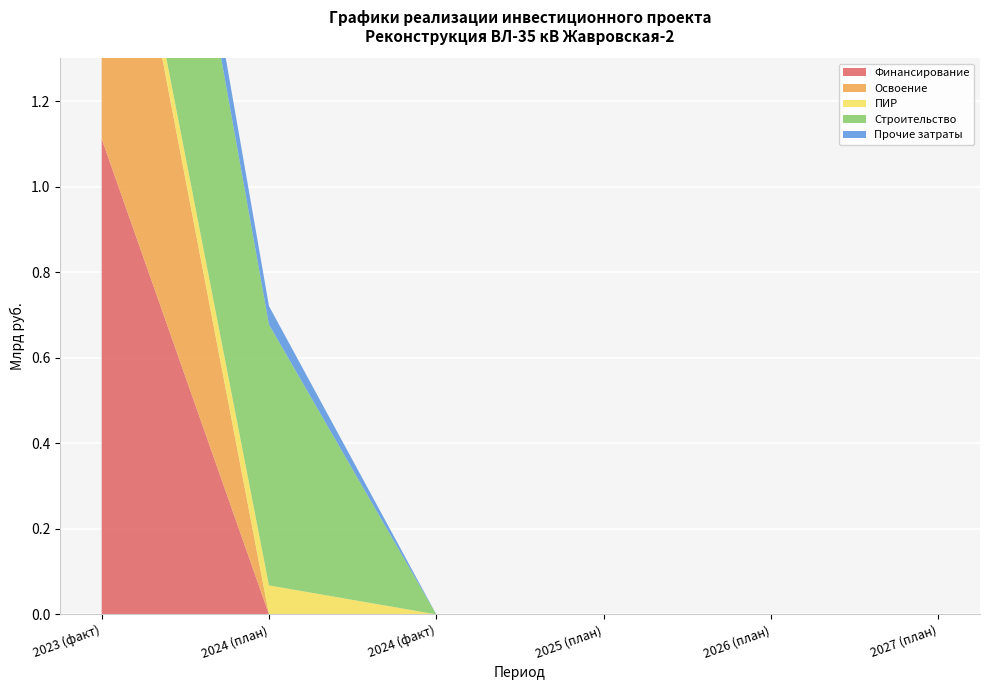

Reading left to right, what are all the values shown in this chart?

Финансирование: 2023 (факт)=1.1	2024 (план)=0.0	2024 (факт)=0.0	2025 (план)=0.0	2026 (план)=0.0	2027 (план)=0.0
Освоение: 2023 (факт)=0.9	2024 (план)=0.0	2024 (факт)=0.0	2025 (план)=0.0	2026 (план)=0.0	2027 (план)=0.0
ПИР: 2023 (факт)=0.0	2024 (план)=0.1	2024 (факт)=0.0	2025 (план)=0.0	2026 (план)=0.0	2027 (план)=0.0
Строительство: 2023 (факт)=0.8	2024 (план)=0.6	2024 (факт)=0.0	2025 (план)=0.0	2026 (план)=0.0	2027 (план)=0.0
Прочие затраты: 2023 (факт)=0.1	2024 (план)=0.0	2024 (факт)=0.0	2025 (план)=0.0	2026 (план)=0.0	2027 (план)=0.0